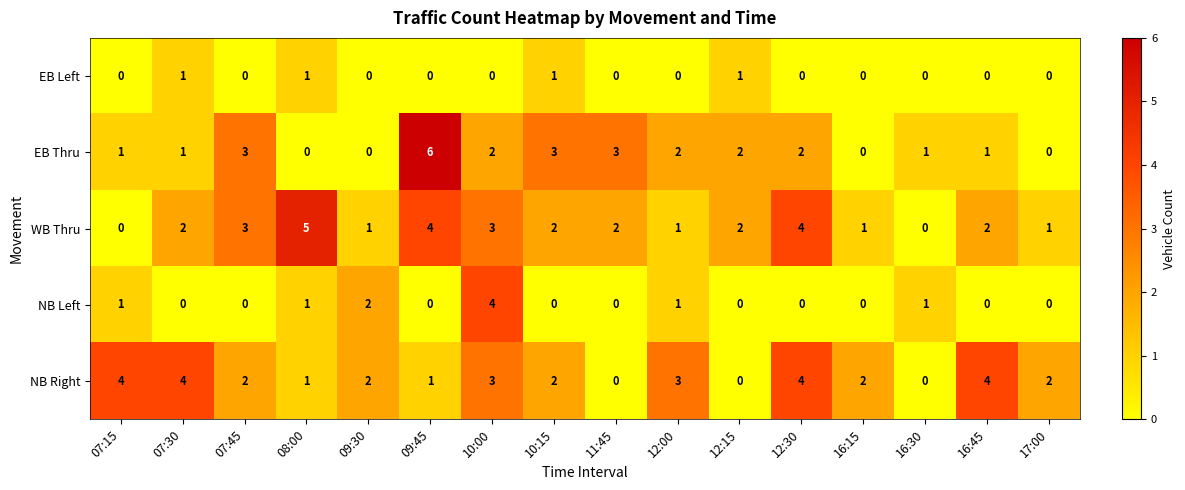

What is the maximum value shown in the chart?

6